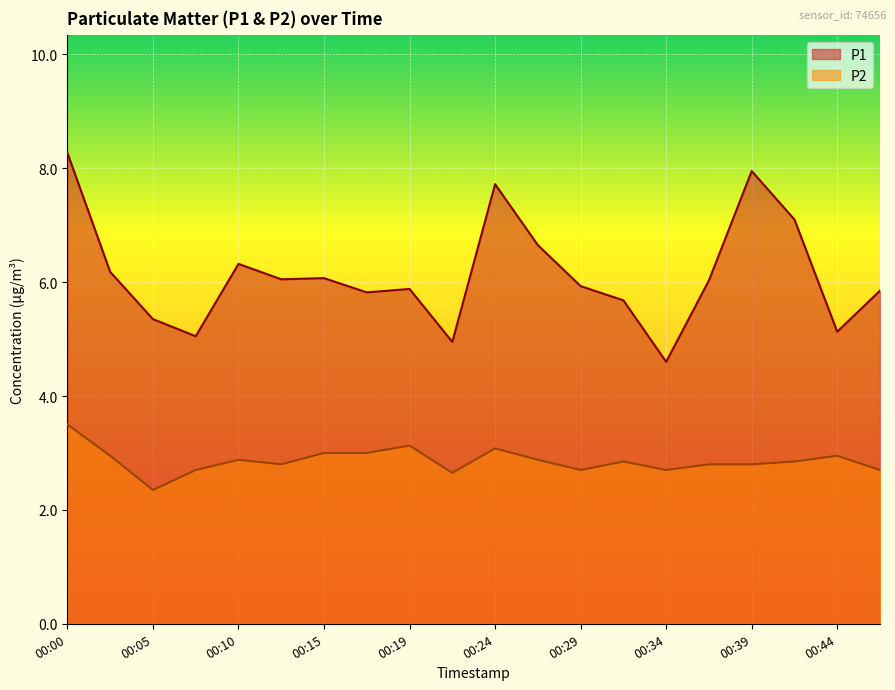

True or false: P2 has a value of 1.0 at 00:29.

False